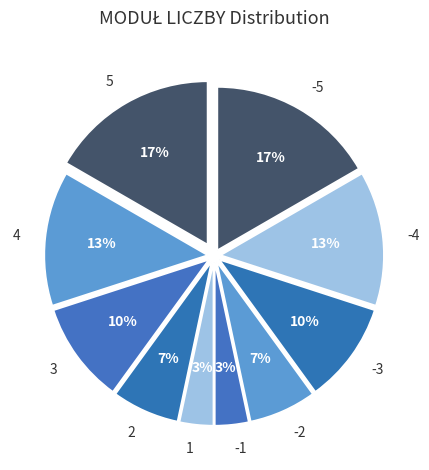

Is it true that 4 is 21% of the pie?

False